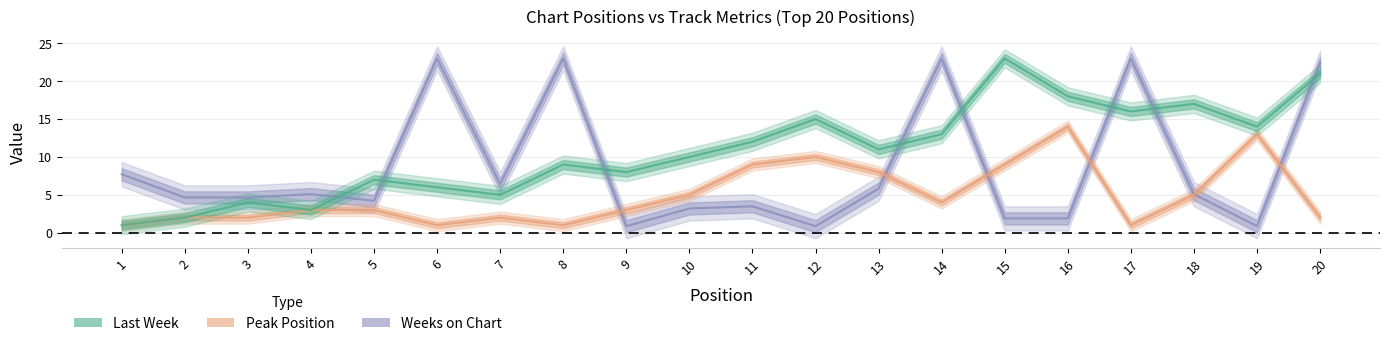

Reading left to right, extract all data points from this chart.

Last Week: 1.0	2.0	4.0	3.0	7.0	6.0	5.0	9.0	8.0	10.0	12.0	15.0	11.0	13.0	23.0	18.0	16.0	17.0	14.0	21.0
Peak Position: 1.0	2.0	2.0	3.0	3.0	1.0	2.0	1.0	3.0	5.0	9.0	10.0	8.0	4.0	9.0	14.0	1.0	5.0	13.0	2.0
Weeks on Chart: 7.7	4.7	4.7	5.1	4.2	23.0	6.4	23.0	0.9	3.2	3.5	0.9	5.8	23.0	1.9	1.9	23.0	5.1	0.9	22.4